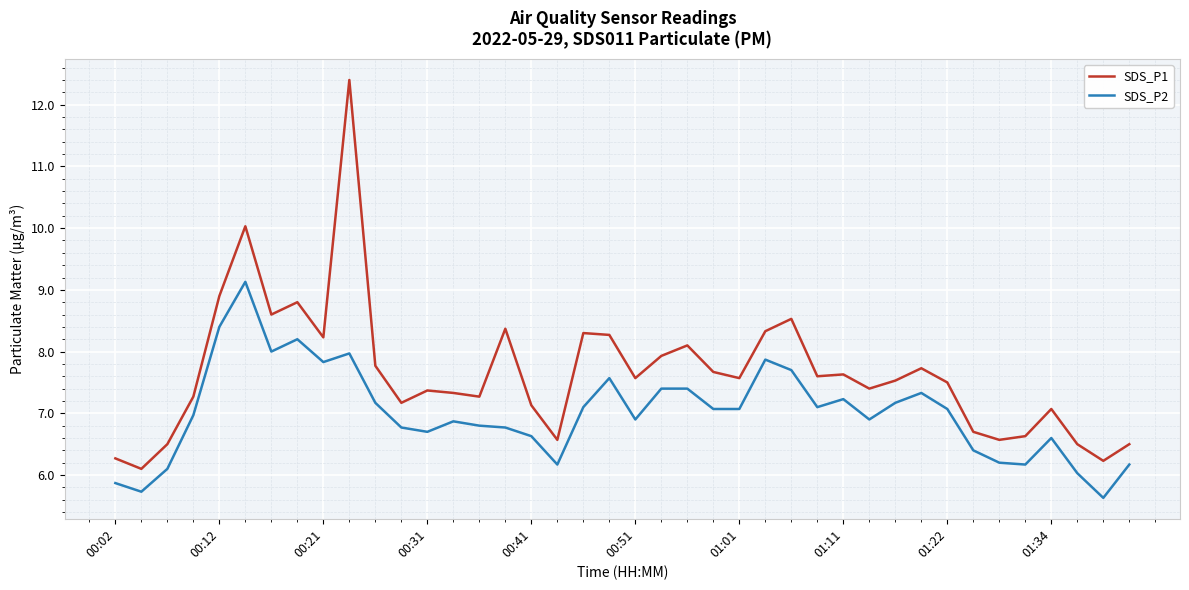

List the series in order of their peak value, lowest first.

SDS_P2, SDS_P1